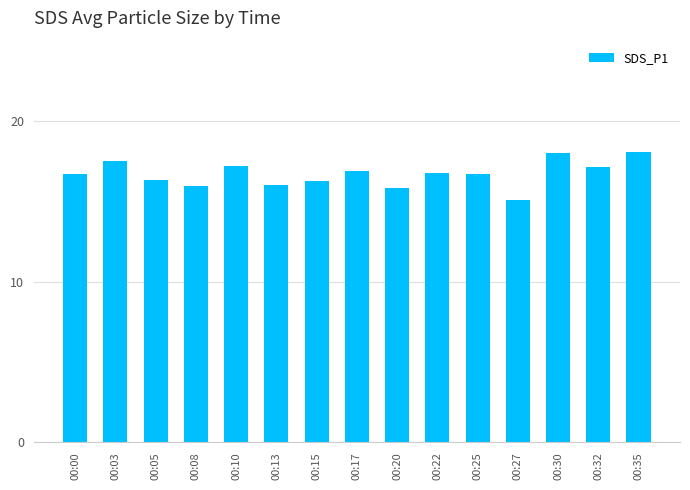

What is the ratio of the value at 00:17 to the value at 00:05?

1.0